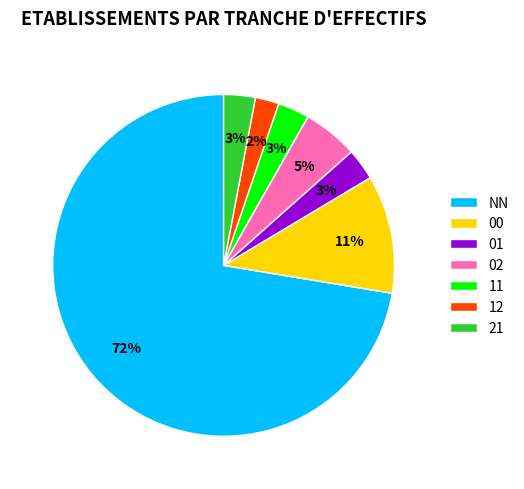

Which has a higher value, 00 or 01?

00